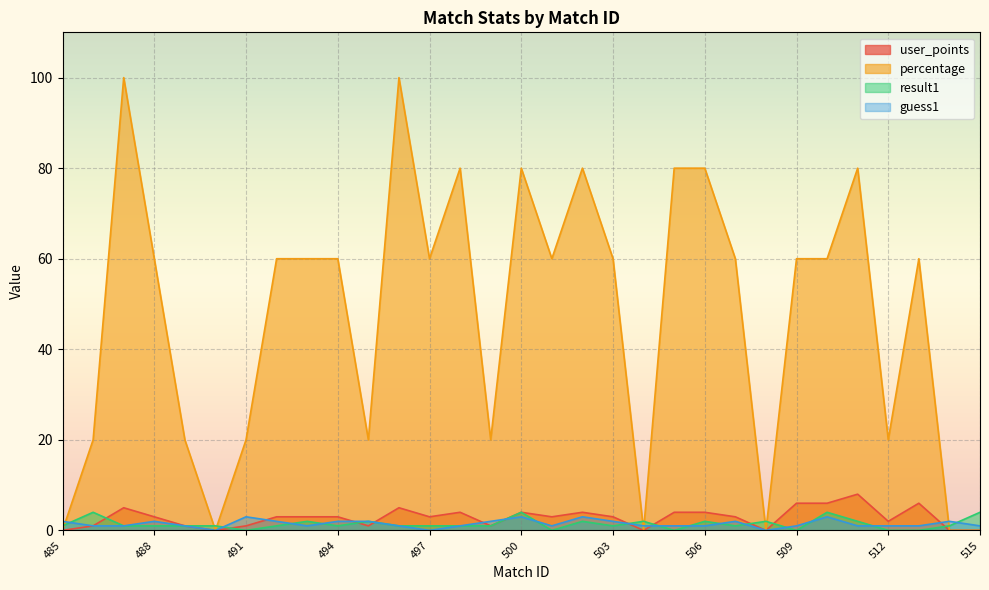

Rank the series by their maximum value, from highest to lowest.

percentage, user_points, result1, guess1